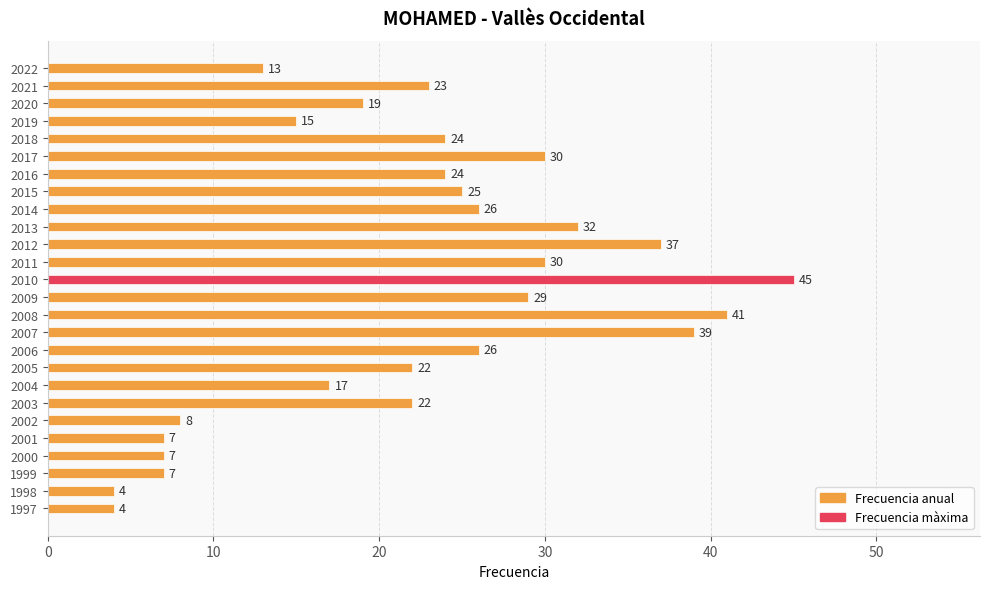

What is the average value?

22